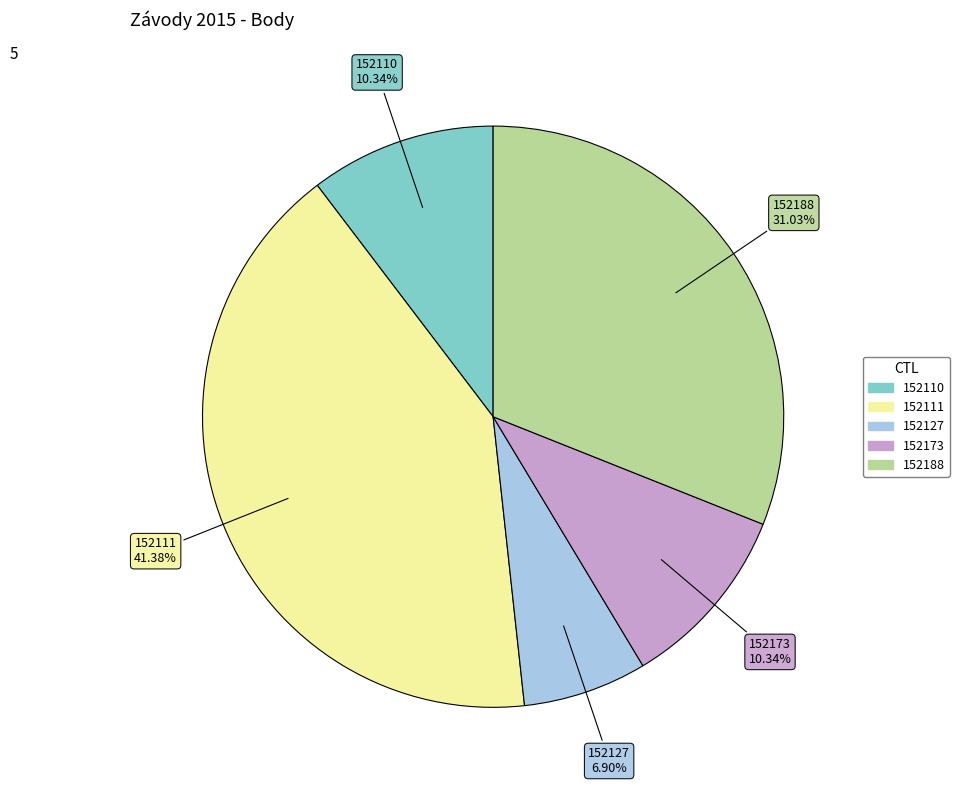

What is the total percentage of 152110 and 152127?

17.2%